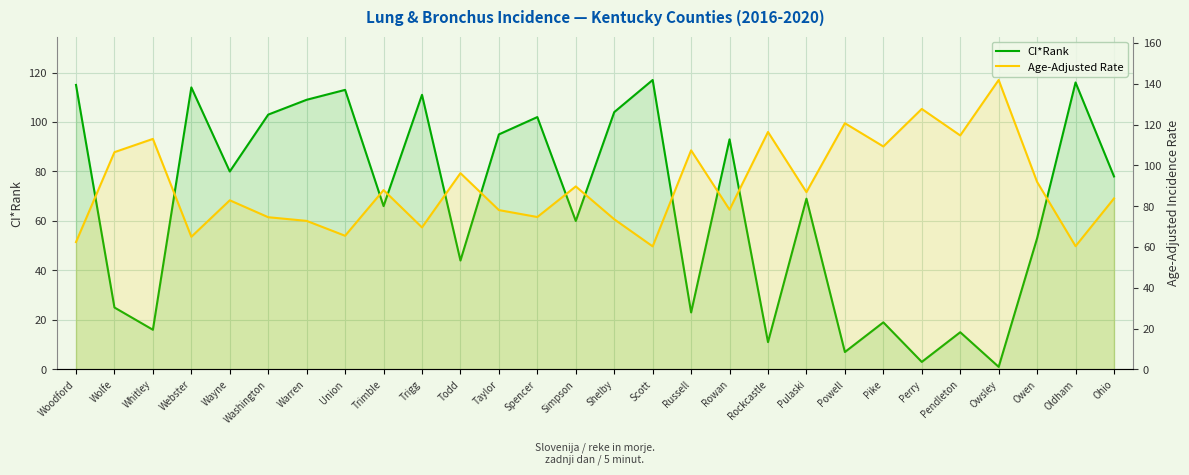

What is the maximum value for CI*Rank?

117.0